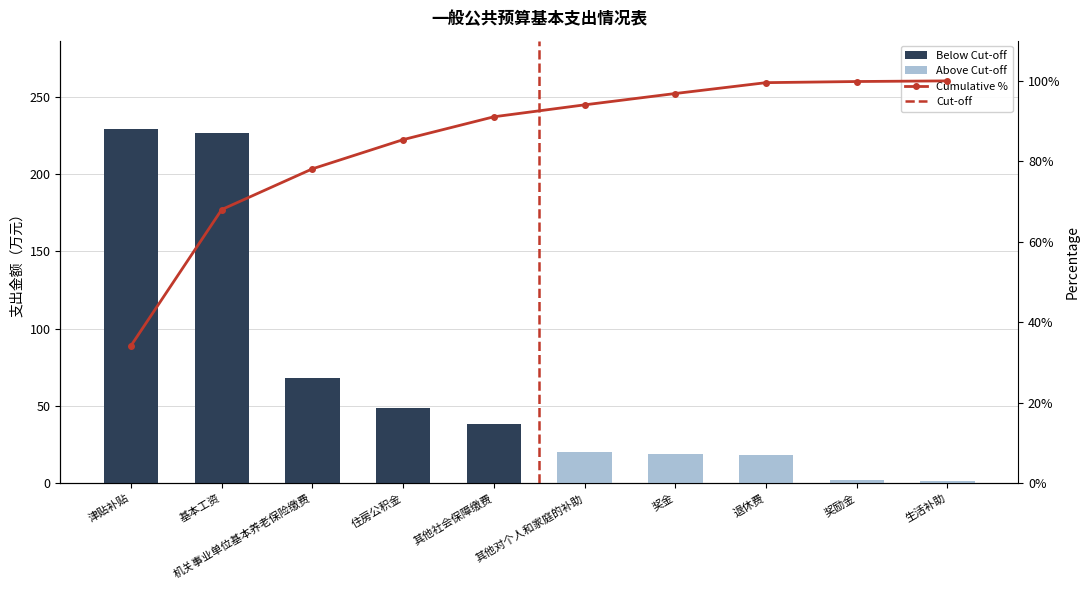

Approximately how many times larger is the value at 生活补助 compared to 退休费?

0.1